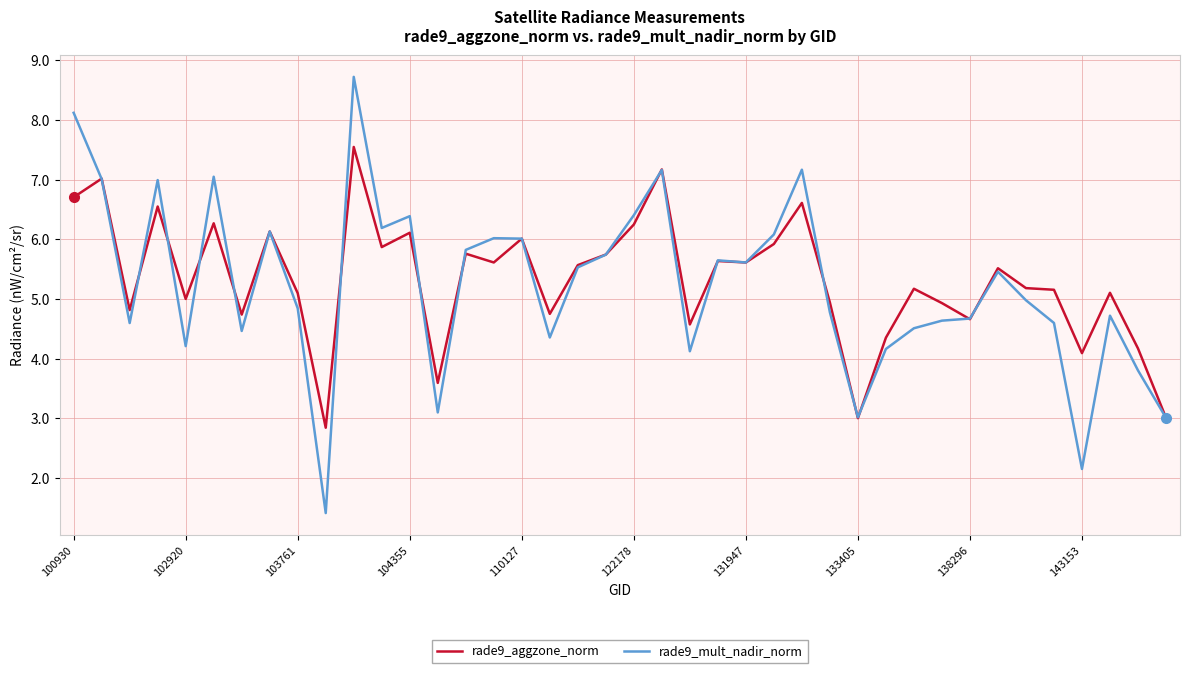

What is the minimum value shown in the chart?

1.4